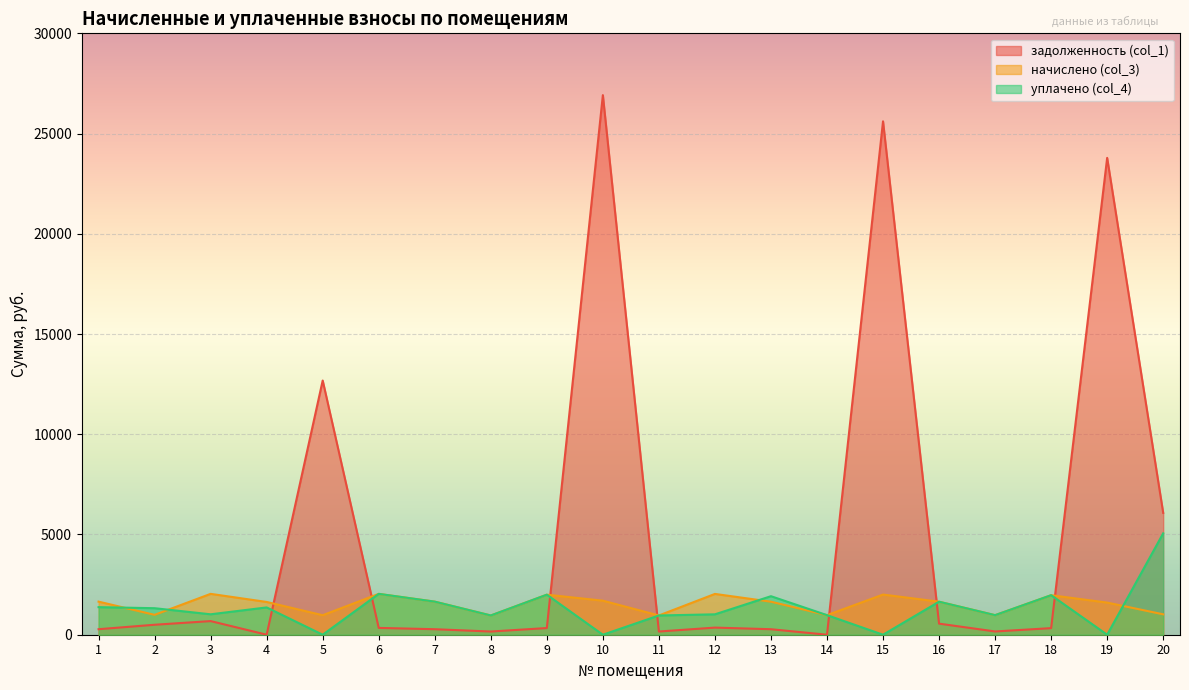

List the labels in order of уплачено (col_4) value, smallest first.

5, 10, 15, 19, 11, 8, 17, 14, 12, 3, 2, 4, 1, 16, 7, 13, 18, 9, 6, 20